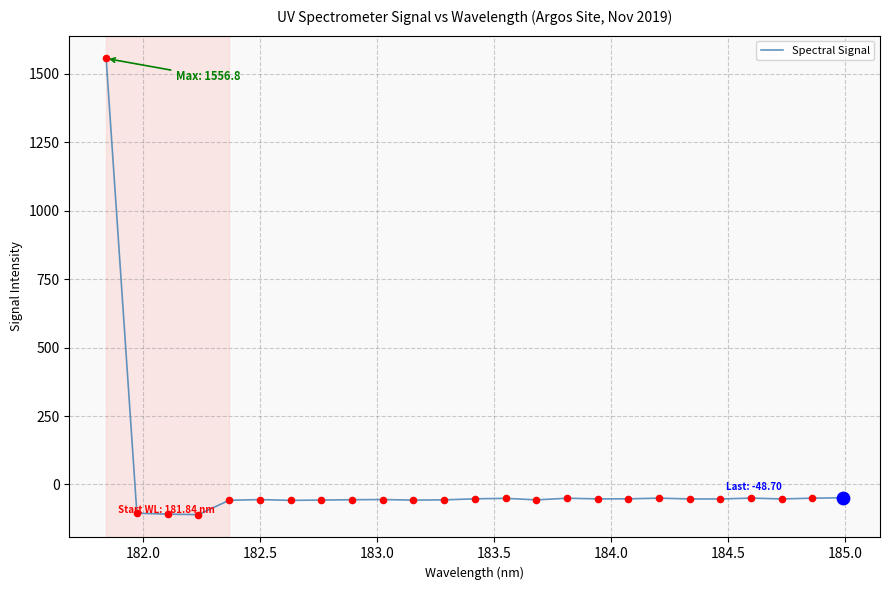

What is the smallest value displayed?

-110.4